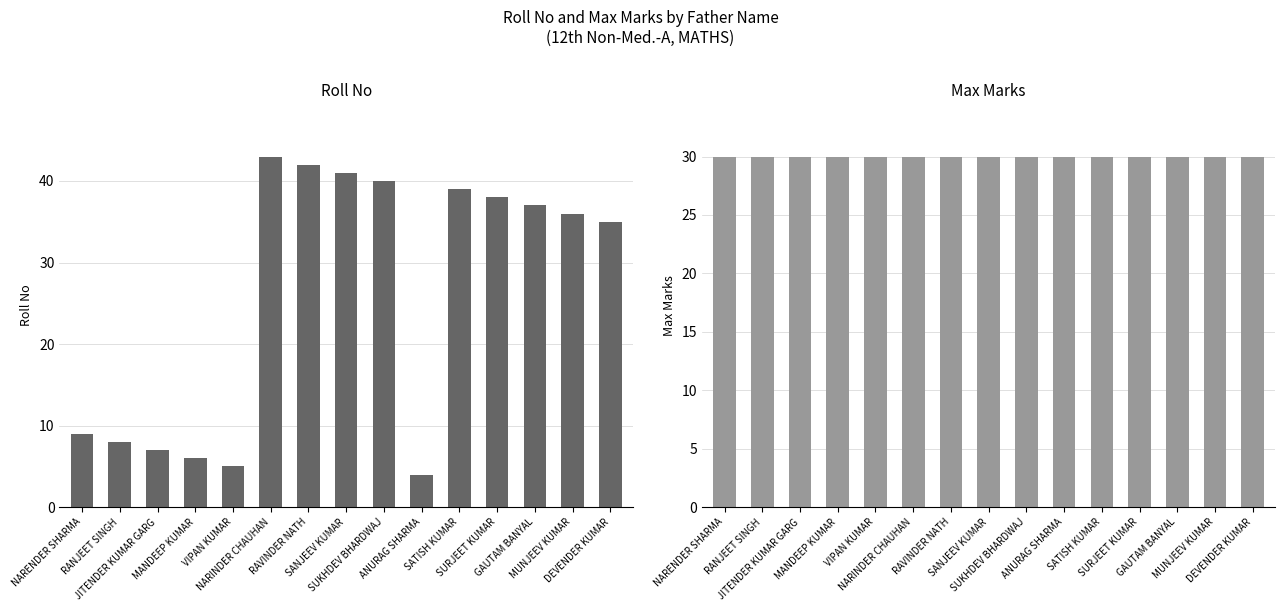

Where is Max nearest to the value 30?

NARENDER SHARMA